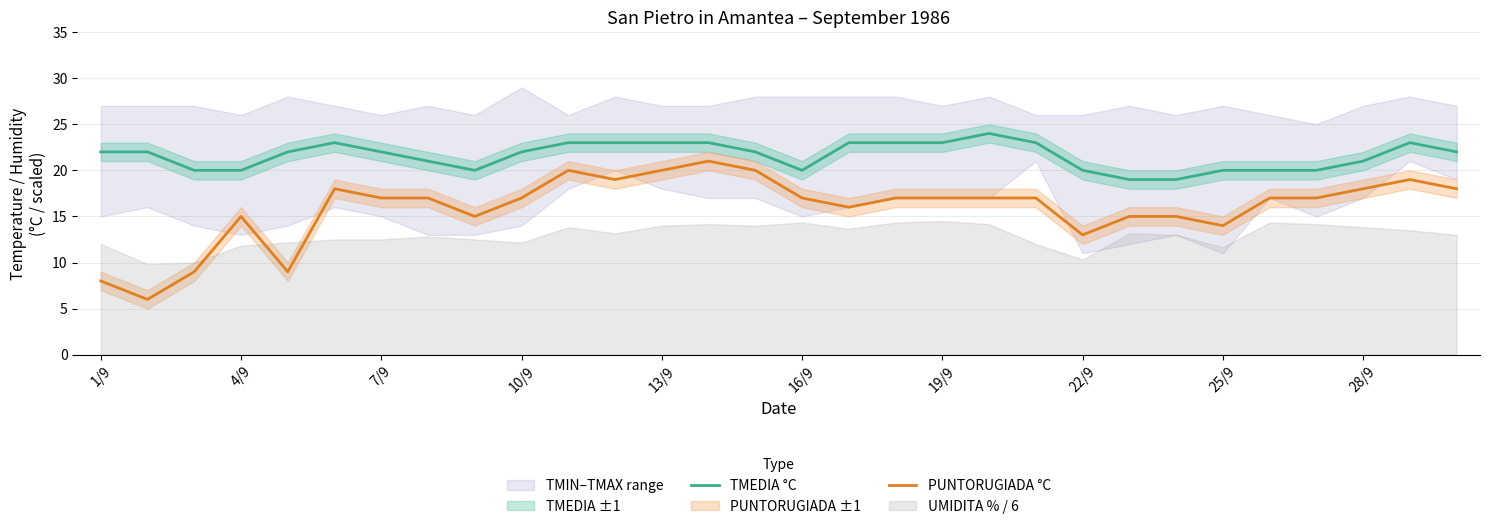

Is the value of PUNTORUGIADA °C at 13 greater than the value of TMEDIA °C at 19?

No